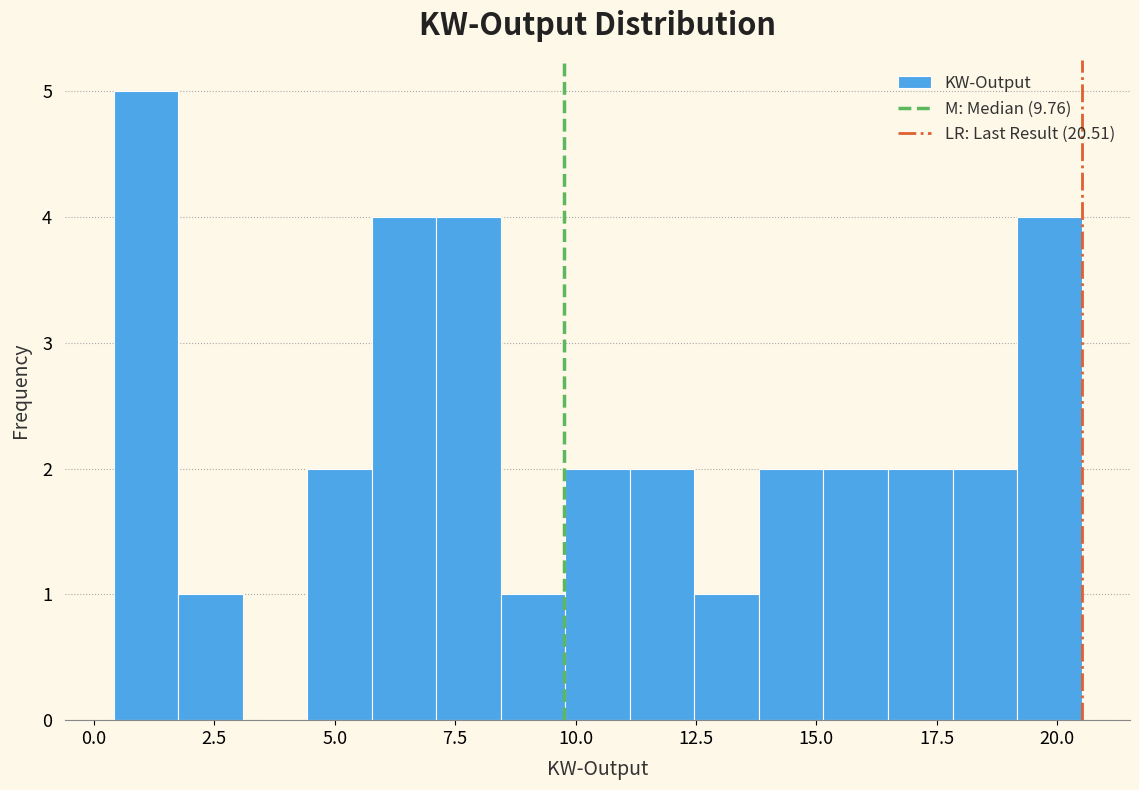

Around what value on the x-axis is the tallest bar? Give the approximate position of its centre, as read against the axis.

1.0